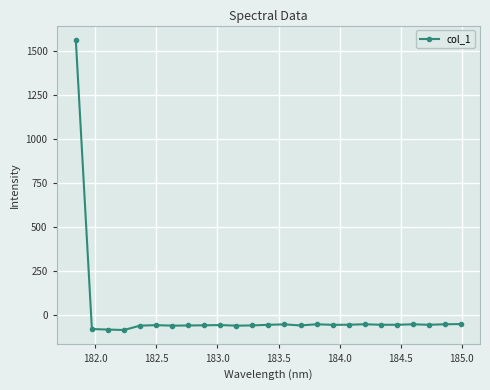

Does the chart display data point markers on the line(s)?

Yes